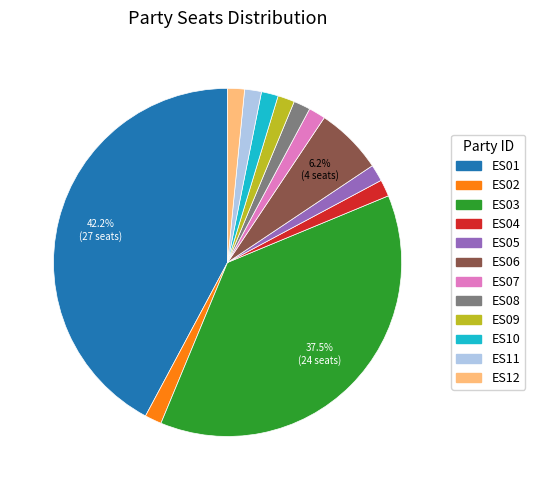

Approximately how many times larger is the value at ES10 compared to ES08?

1.0